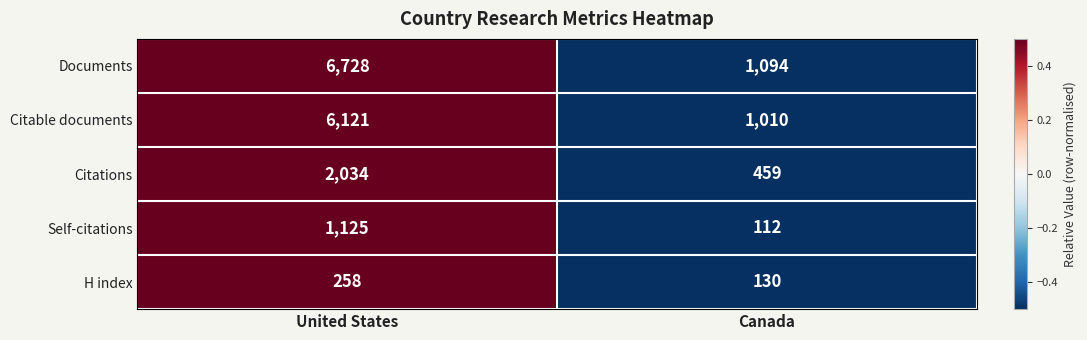

Which series changed the most between United States and Canada?

Documents